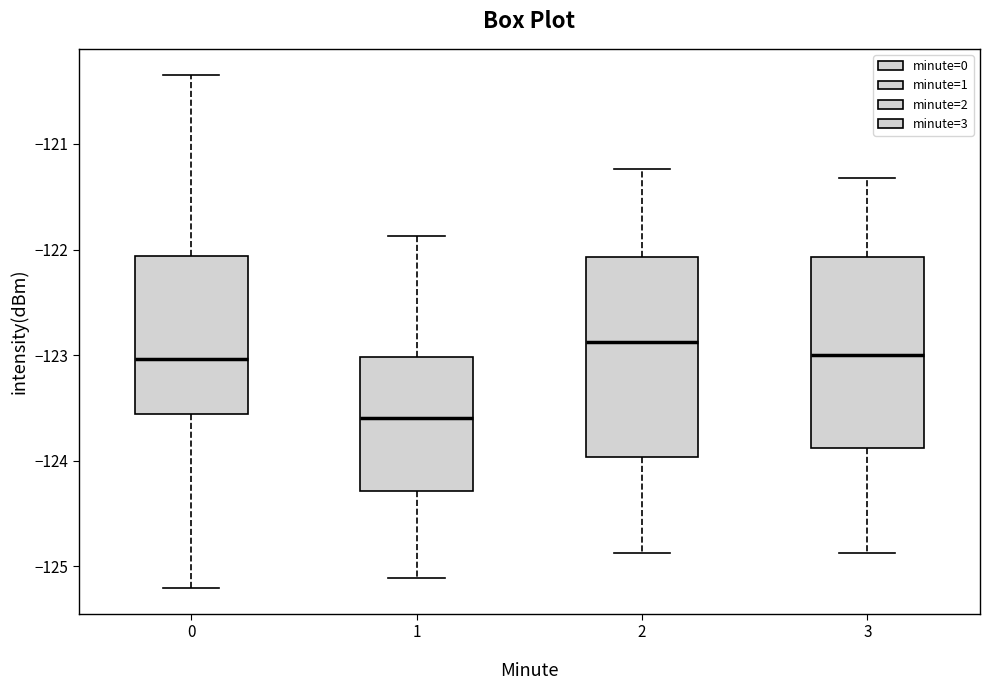

Reading left to right, read every box against the y-axis: the position of its median line, the range the box covers, and the ends of its whiskers. The values are not printed on the chart, so give them approximately, as read against the axis.

0: median -123.0, box -123.6 to -122.1, whiskers -125.2 to -120.3
1: median -123.6, box -124.3 to -123.0, whiskers -125.1 to -121.9
2: median -122.9, box -124.0 to -122.1, whiskers -124.9 to -121.2
3: median -123.0, box -123.9 to -122.1, whiskers -124.9 to -121.3